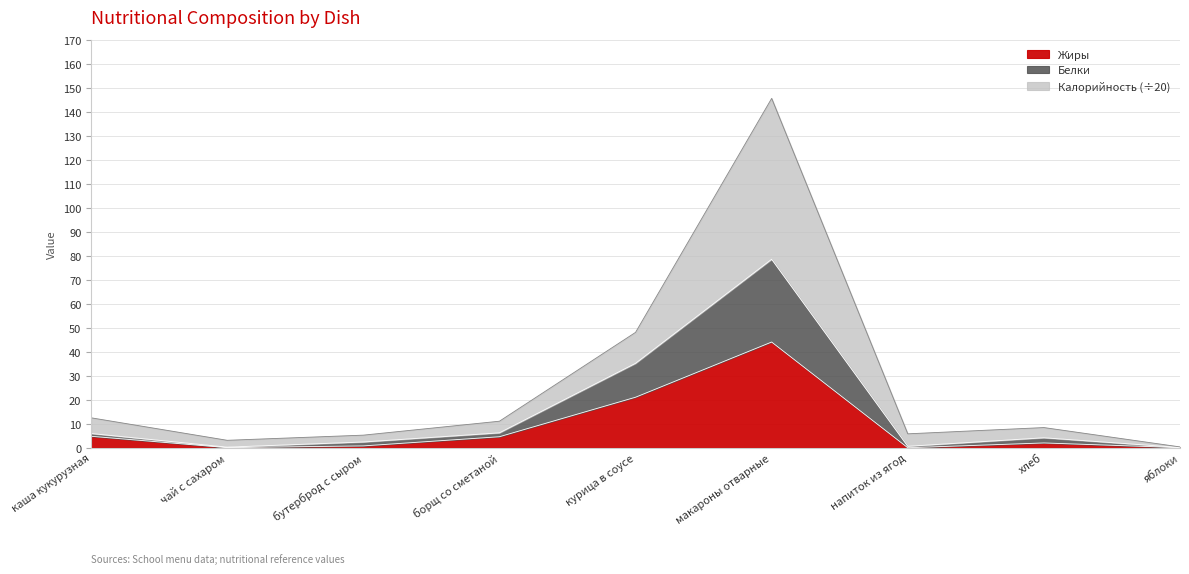

True or false: Белки has a value of 8.7 at курица в соусе.

False